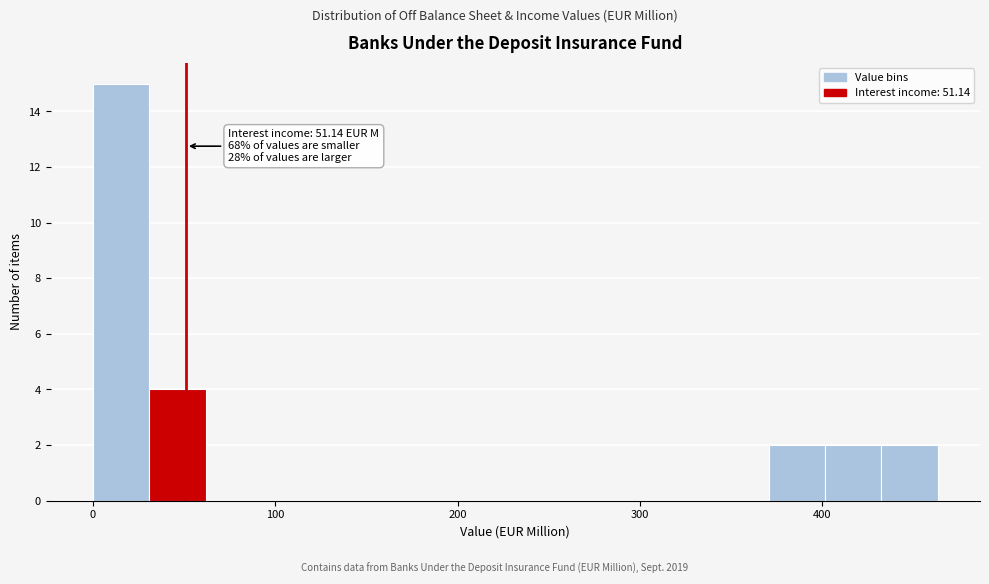

Around what value on the x-axis is the tallest bar? Give the approximate position of its centre, as read against the axis.

20